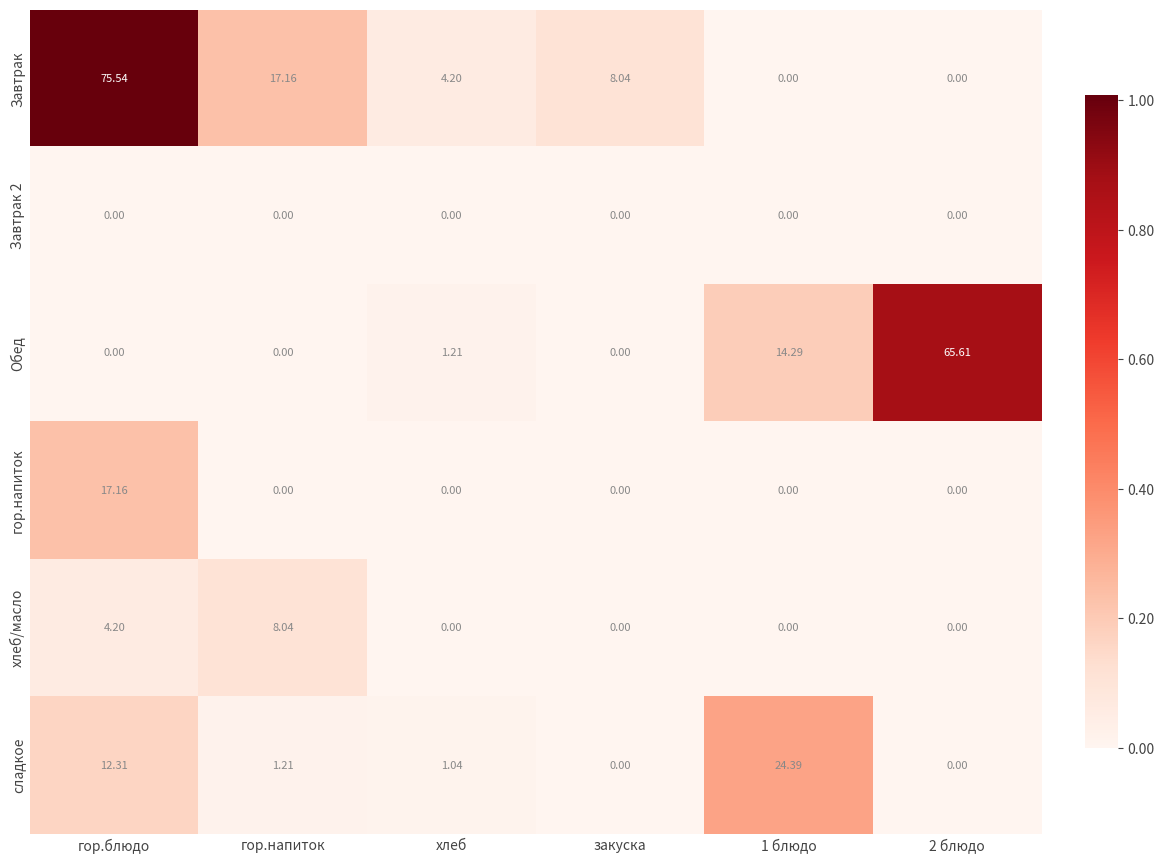

At which category is the sum across all series the highest?

гор.блюдо